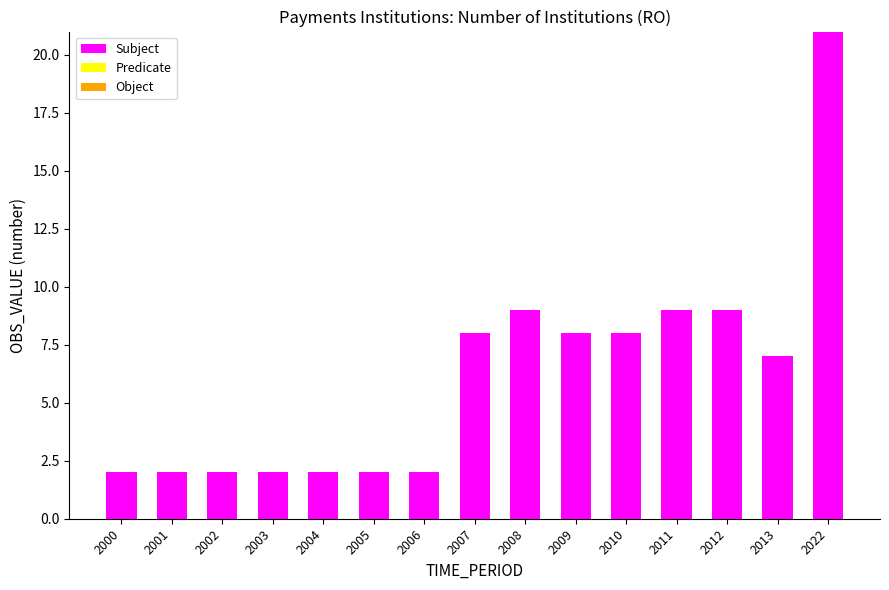

What is the ratio of the value at 2004 to the value at 2002?

1.0